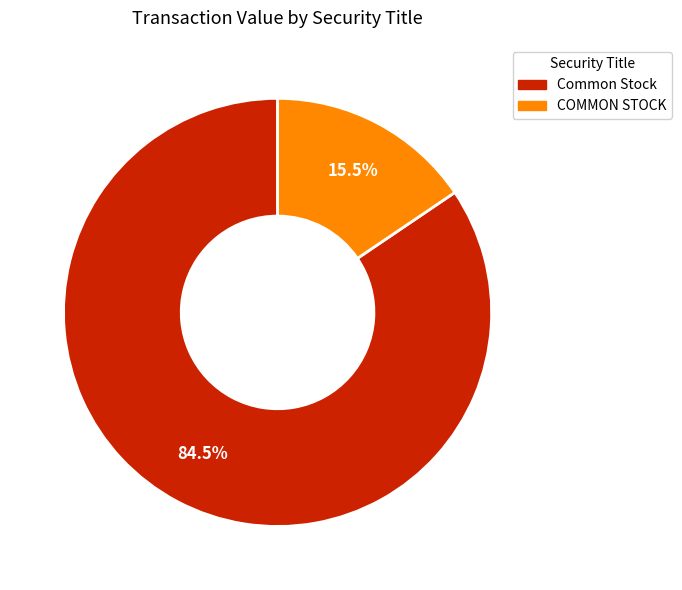

Is COMMON STOCK the majority of the pie?

No